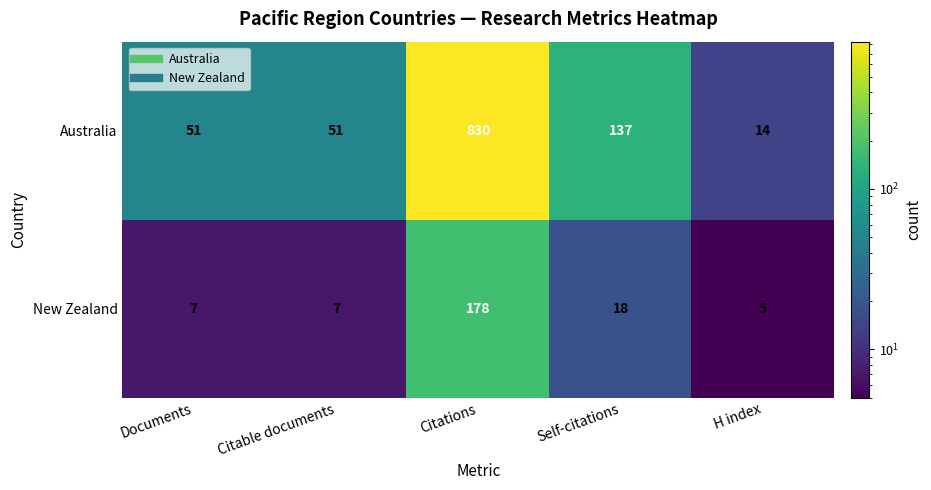

Between Citations and H index, which series saw the biggest shift?

Australia